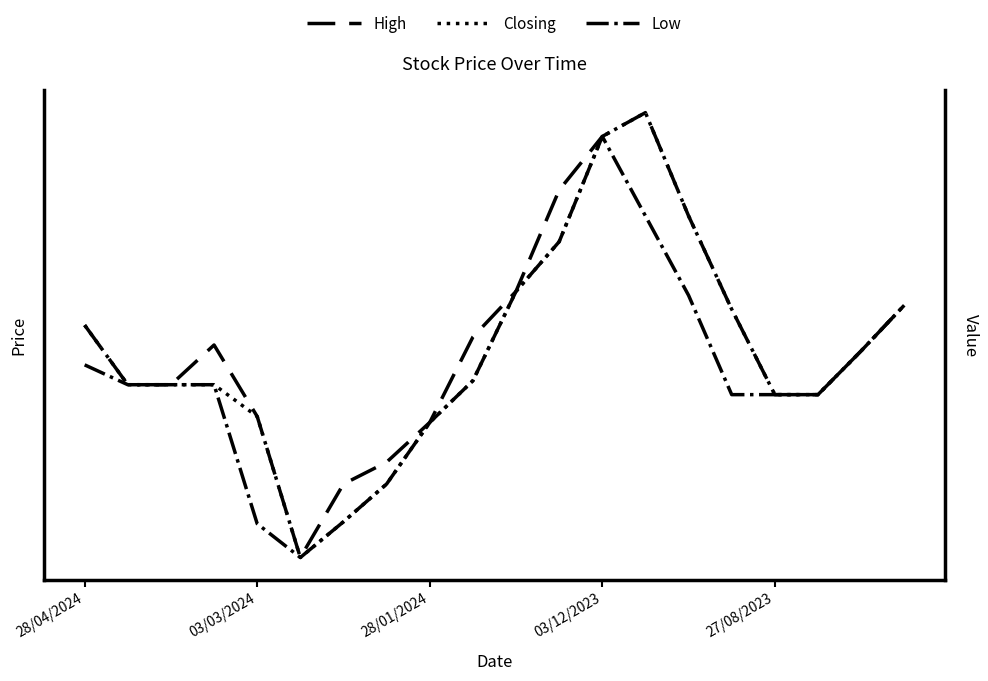

Reading left to right, transcribe all the data shown in this chart.

High: 4.6	4.3	4.3	4.5	4.1	3.4	3.8	3.9	4.1	4.5	4.8	5.3	5.5	5.7	5.2	4.7	4.2	4.2	4.5	4.7
Closing: 4.6	4.3	4.3	4.3	4.1	3.4	3.6	3.8	4.1	4.3	4.8	5.0	5.5	5.7	5.2	4.7	4.2	4.2	4.5	4.7
Low: 4.4	4.3	4.3	4.3	3.6	3.4	3.6	3.8	4.1	4.3	4.8	5.0	5.5	5.2	4.8	4.2	4.2	4.2	4.5	4.7